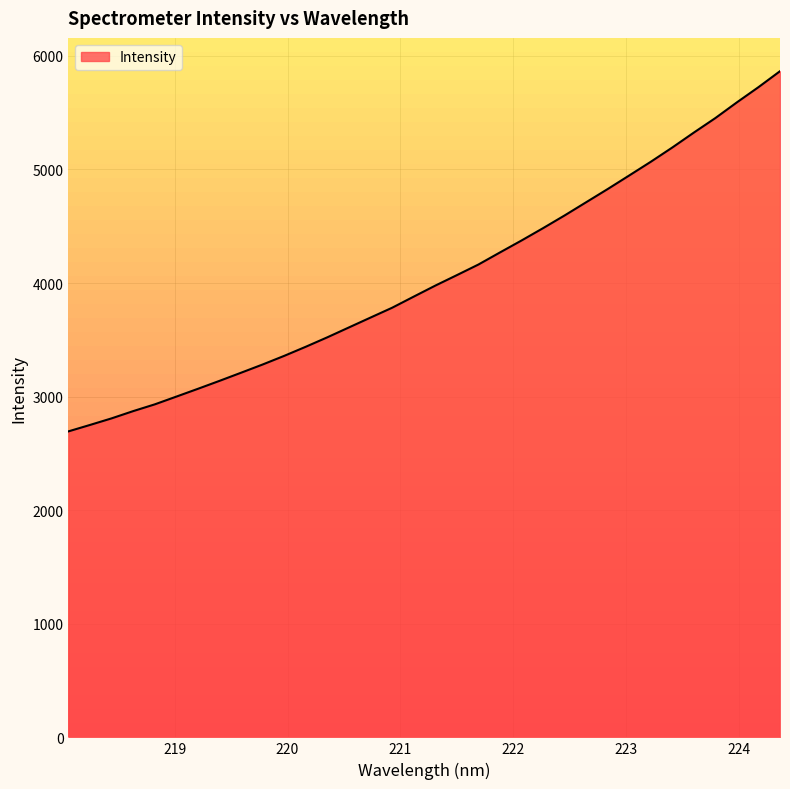

What is the value of the 22nd point from the left?

4374.4